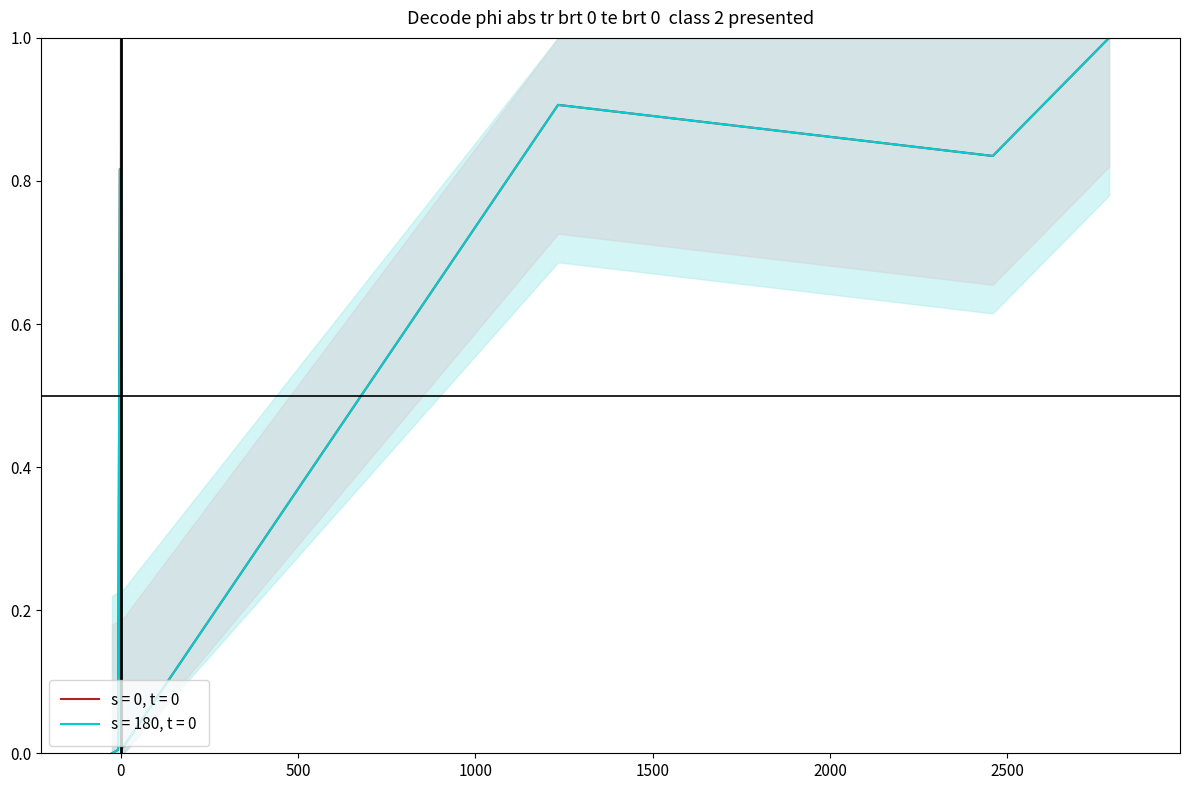

At how many categories does at least one series exceed 0?

8